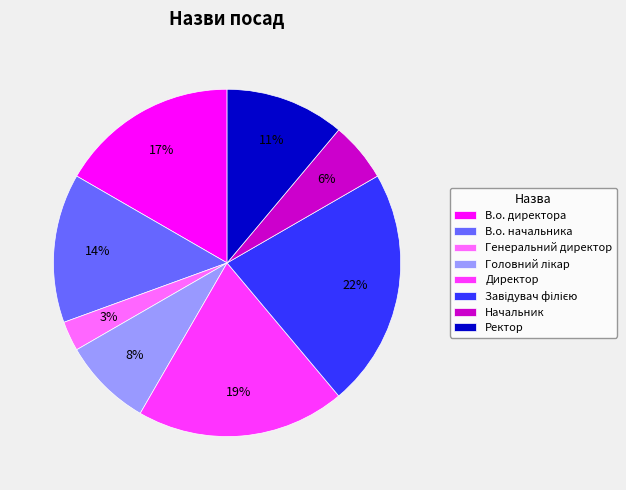

To the nearest percent, what percentage of the pie is В.о. начальника?

14%